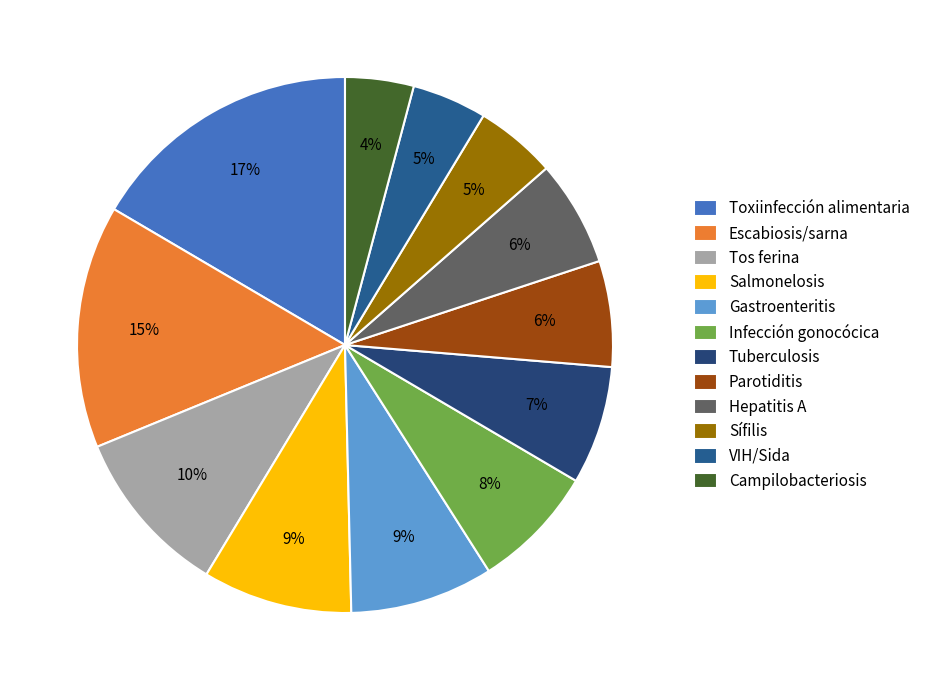

Does Tos ferina represent more than half of the total?

No